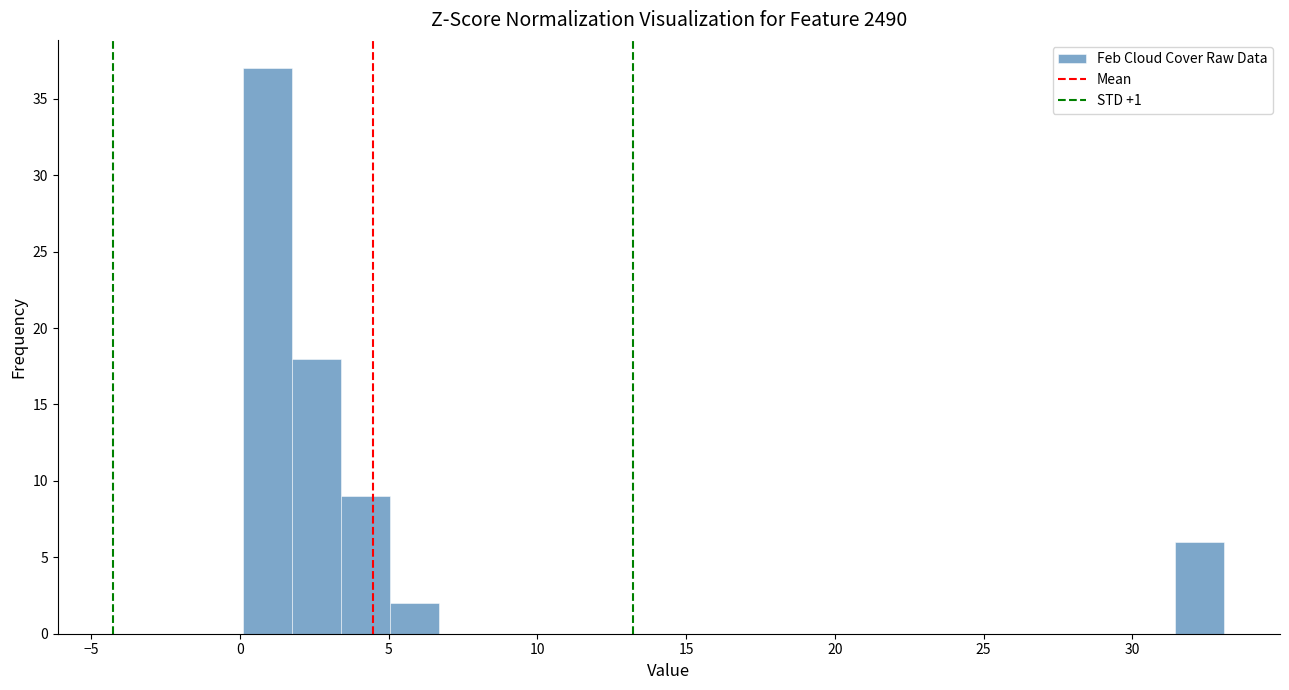

Read against the x-axis, roughly where is the centre of the tallest bar?

1.0